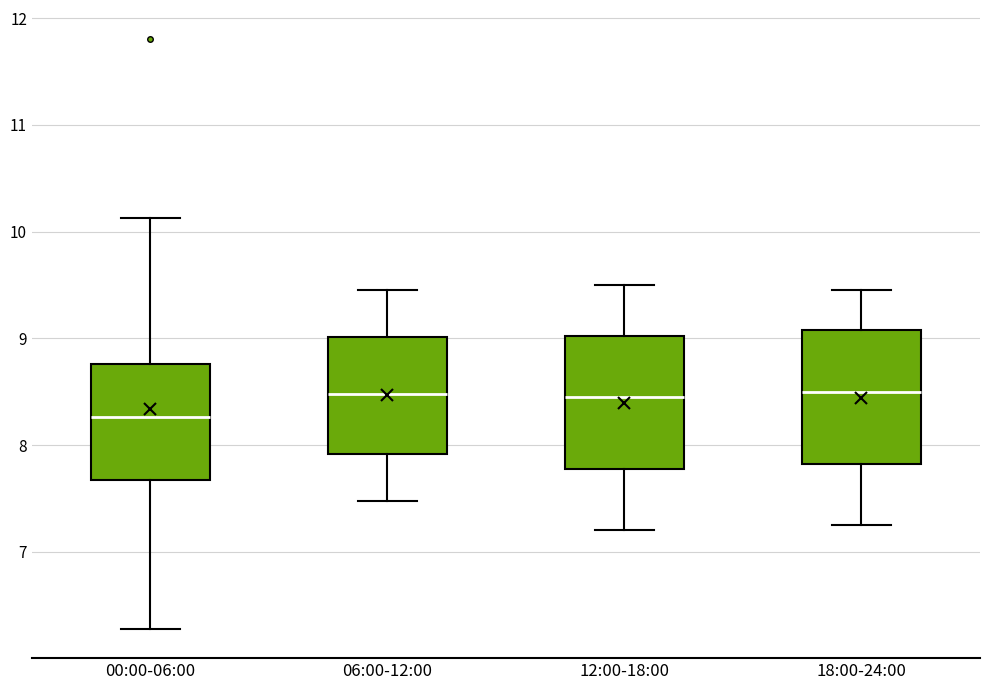

Reading left to right, read every box against the y-axis: the position of its median line, the range the box covers, and the ends of its whiskers. The values are not printed on the chart, so give them approximately, as read against the axis.

00:00-06:00: median 8.3, box 7.7 to 8.8, whiskers 6.3 to 10.1
06:00-12:00: median 8.5, box 7.9 to 9.0, whiskers 7.5 to 9.5
12:00-18:00: median 8.5, box 7.8 to 9.0, whiskers 7.2 to 9.5
18:00-24:00: median 8.5, box 7.8 to 9.1, whiskers 7.3 to 9.5